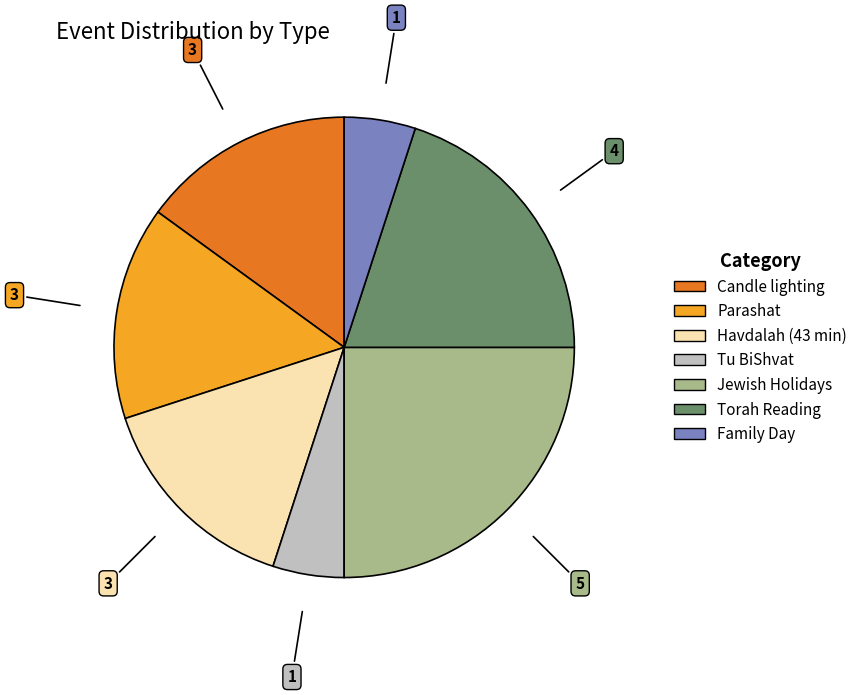

How many segments does this pie chart have?

7